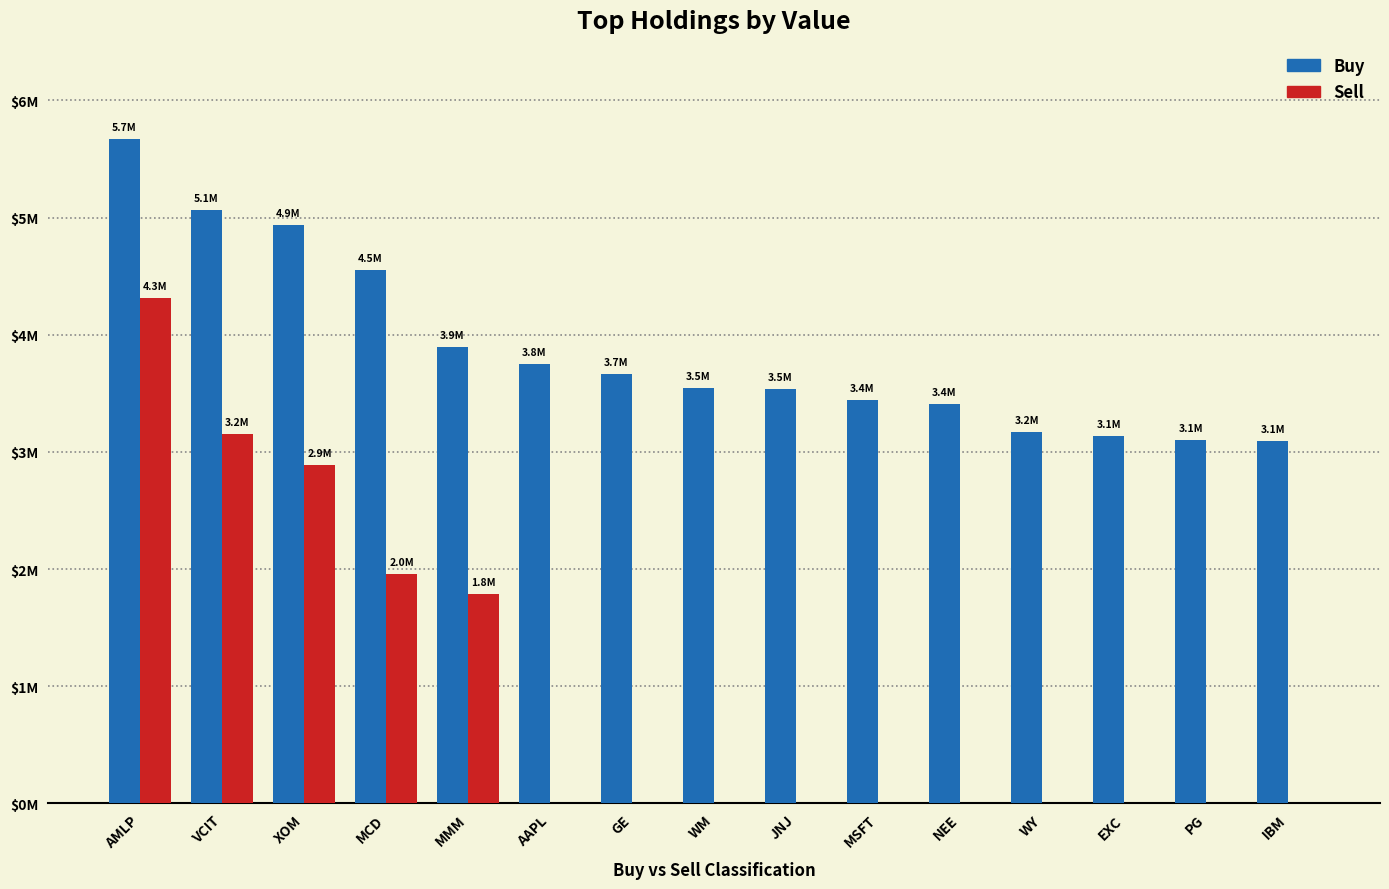

Which category has the highest value across all series?

AMLP